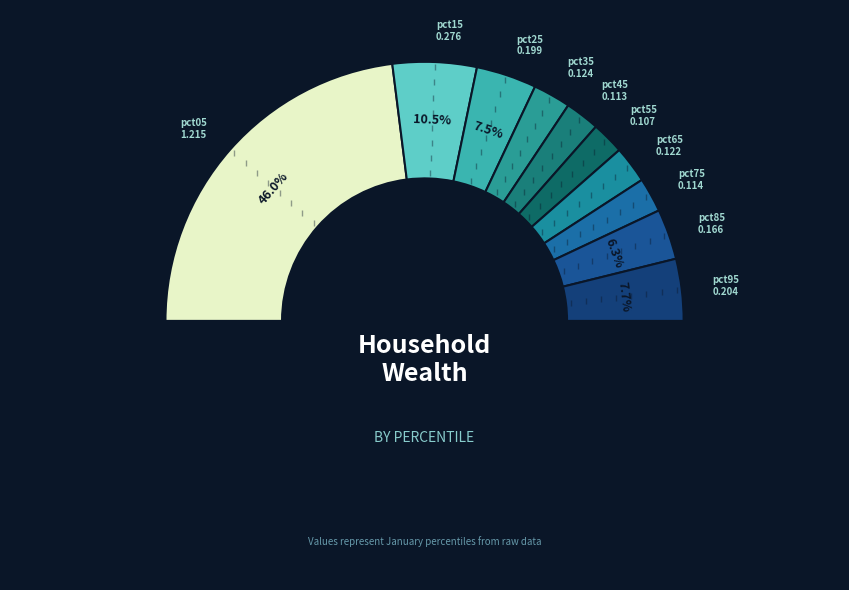

Is there any slice that represents more than half of the pie?

No